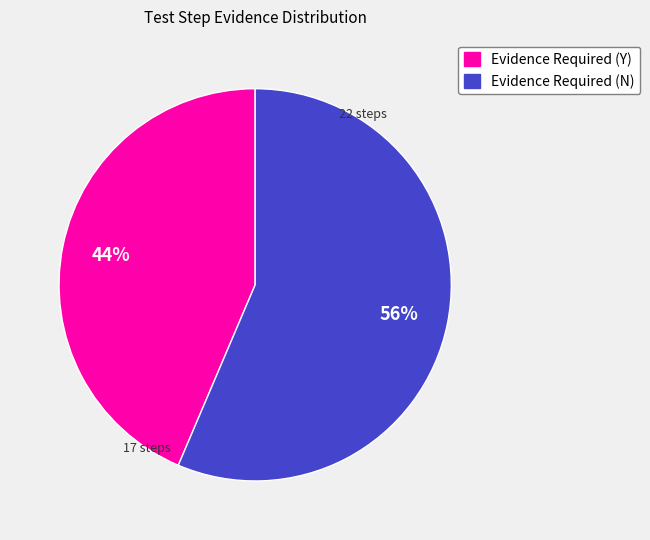

How many segments does this pie chart have?

2